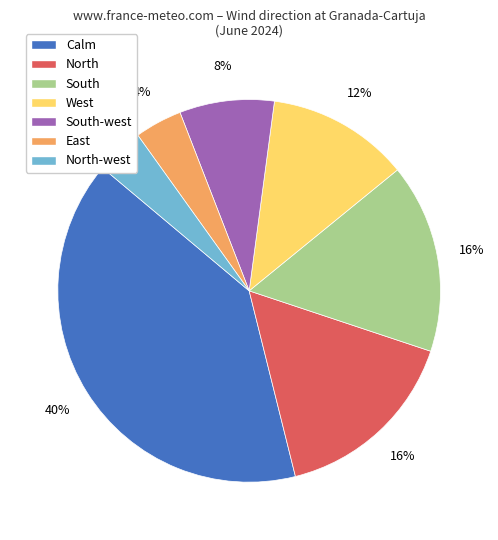

True or false: East accounts for 4% of the total.

True